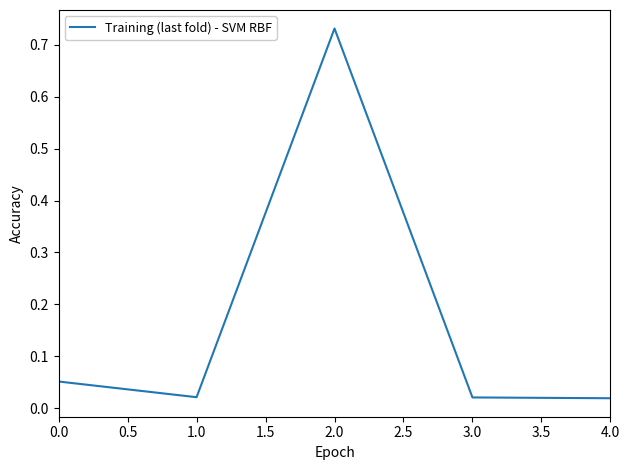

At which category does the chart reach its peak across all series?

2.0